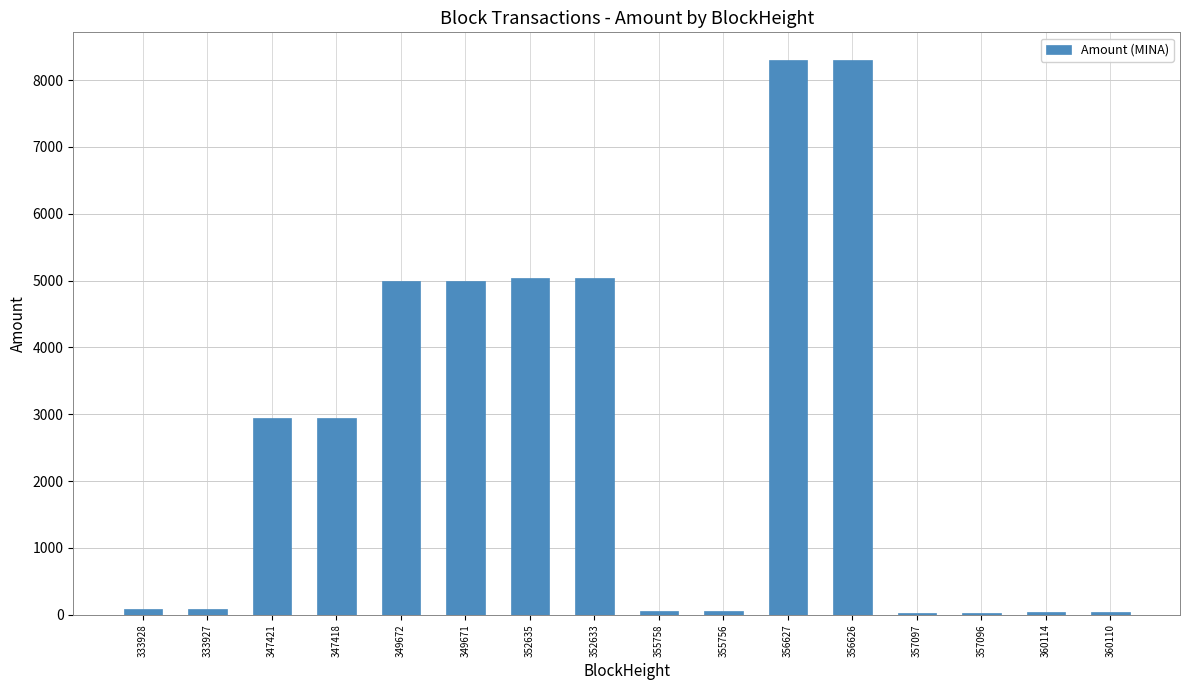

Between 356627 and 352635, which is larger?

356627